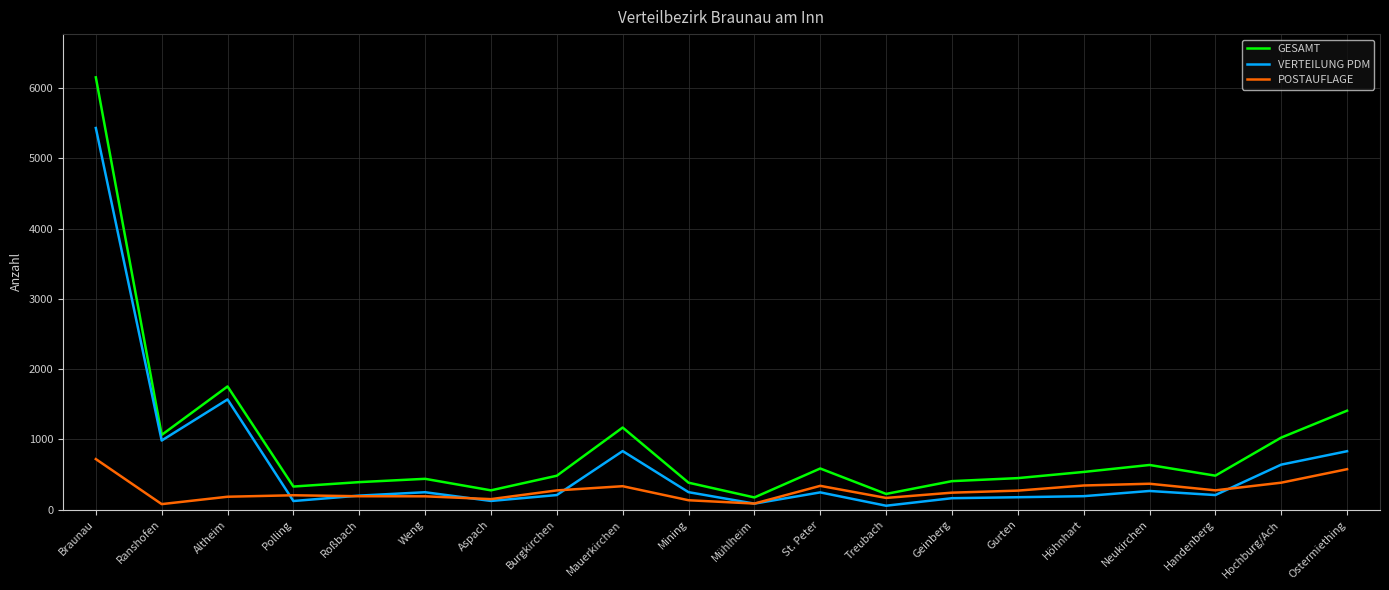

True or false: POSTAUFLAGE and GESAMT cross at least once.

False